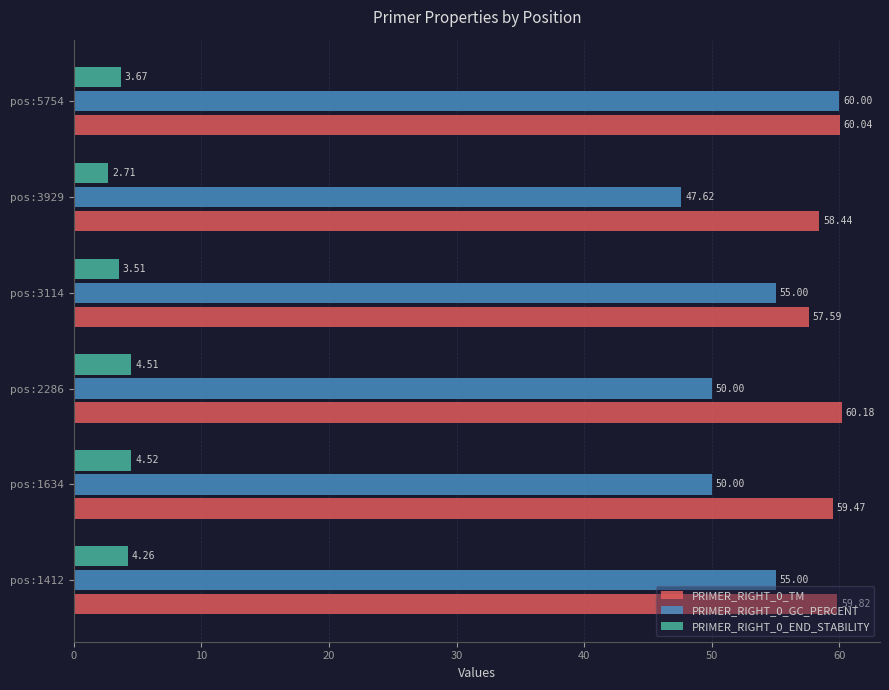

How many data points does each series have?

6